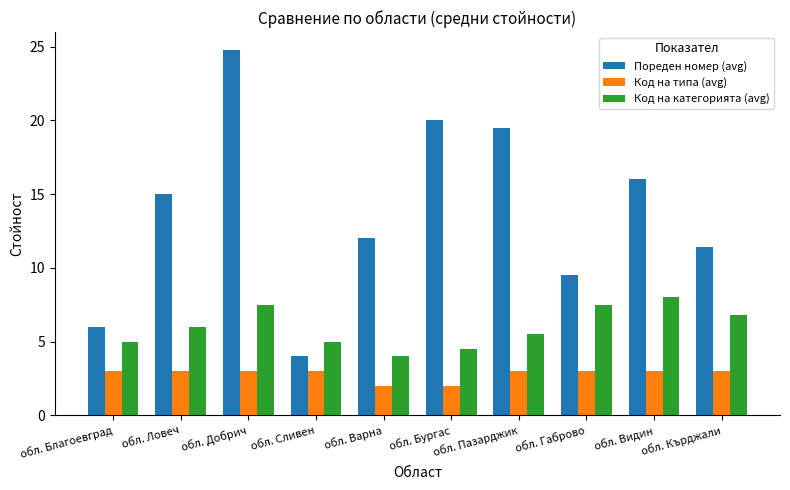

What is the difference between the Пореден номер (avg) values at обл. Бургас and обл. Ловеч?

5.0